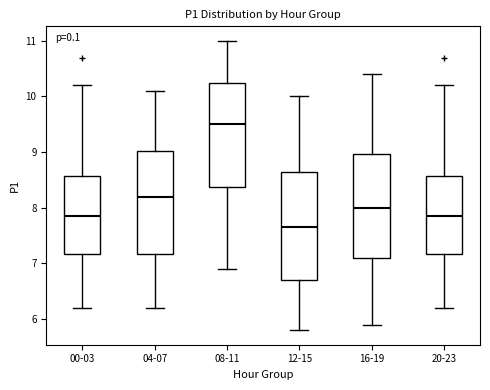

Reading left to right, transcribe this box plot: for each box, give where its median line is, the range the box spans, and where its two whiskers end, as read against the y-axis. The values are not printed on the chart, so give them approximately, as read against the axis.

00-03: median 7.9, box 7.2 to 8.6, whiskers 6.2 to 10.2
04-07: median 8.2, box 7.2 to 9.0, whiskers 6.2 to 10.1
08-11: median 9.5, box 8.4 to 10.3, whiskers 6.9 to 11.0
12-15: median 7.7, box 6.7 to 8.7, whiskers 5.8 to 10.0
16-19: median 8.0, box 7.1 to 9.0, whiskers 5.9 to 10.4
20-23: median 7.9, box 7.2 to 8.6, whiskers 6.2 to 10.2